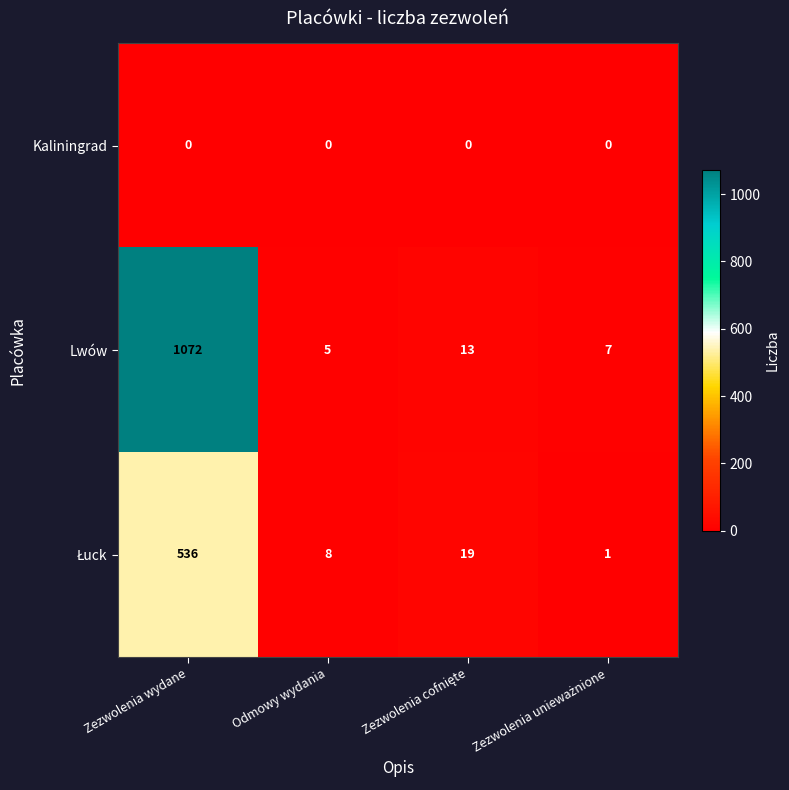

Which series changed the most between Zezwolenia wydane and Odmowy wydania?

Lwów